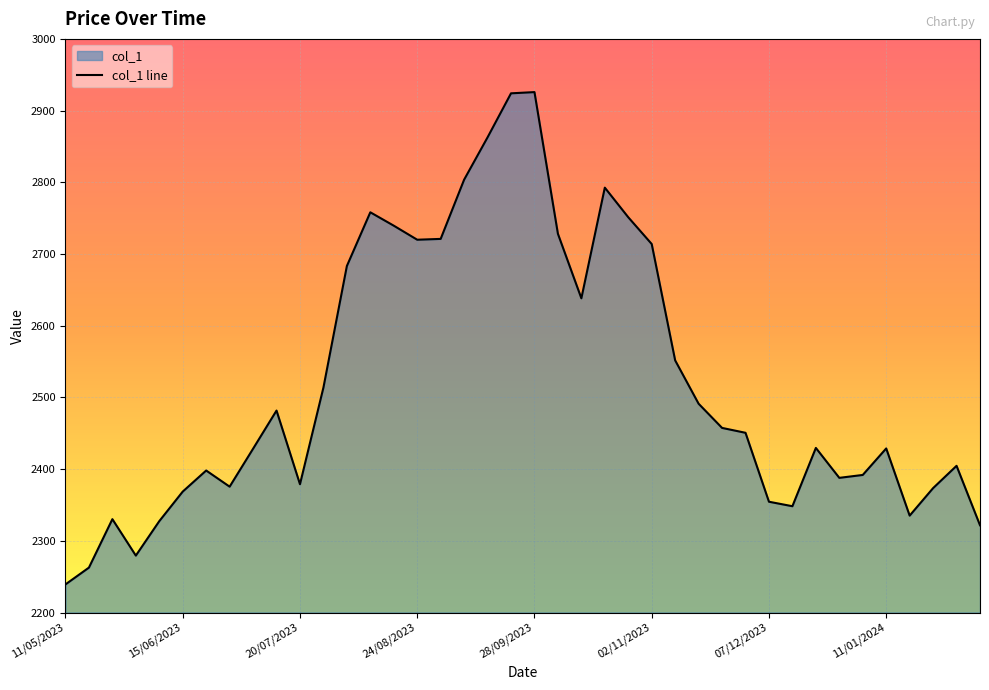

What is the smallest value displayed?

2239.2